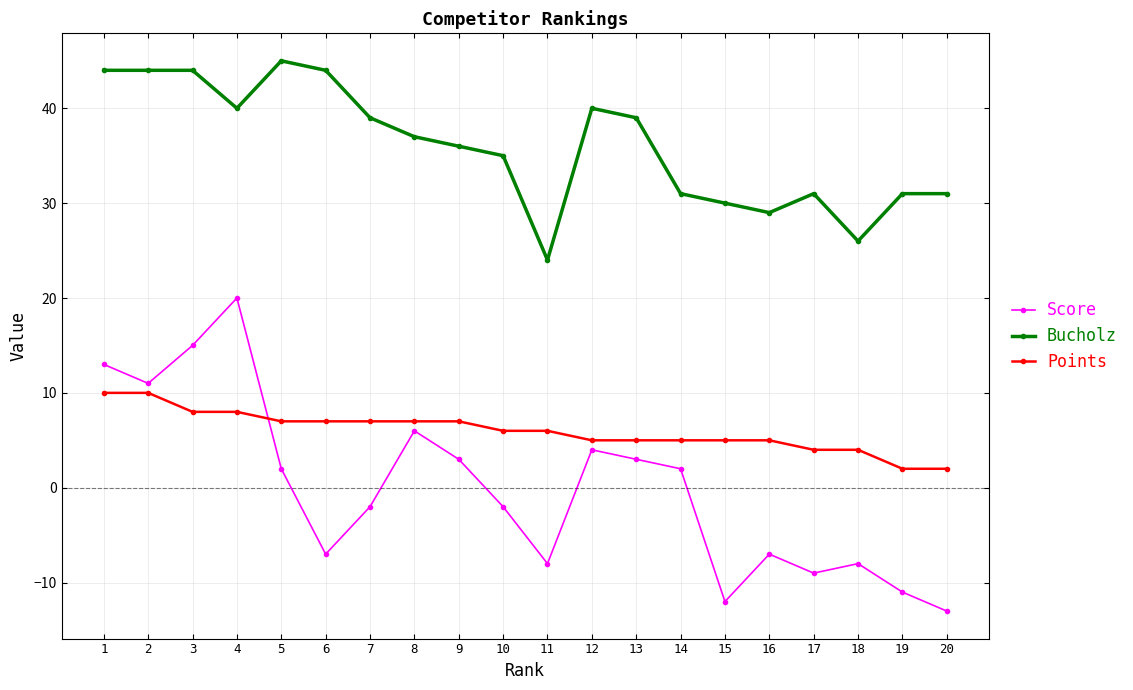

What is the total value across all series at 12?

49